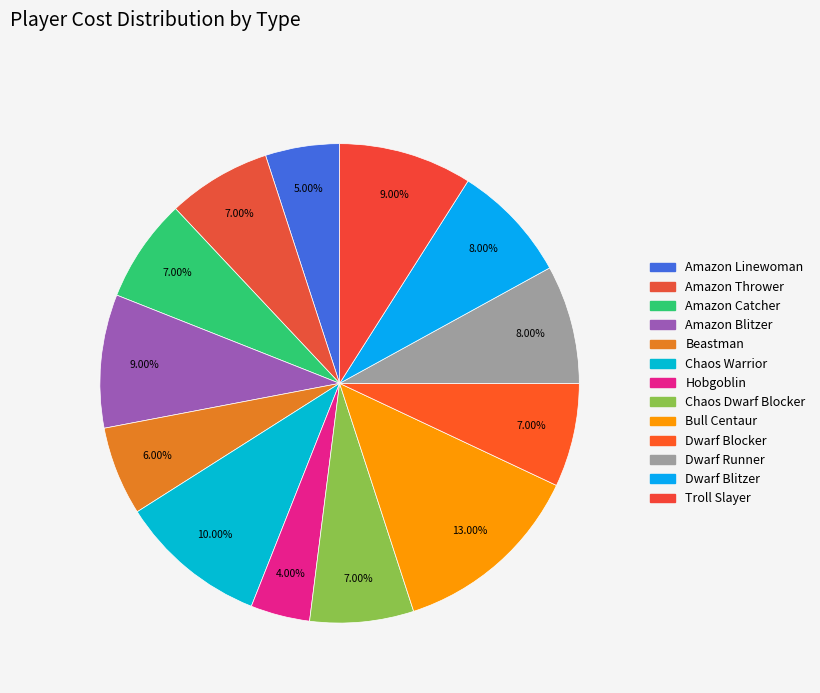

Count the number of slices in the pie.

13